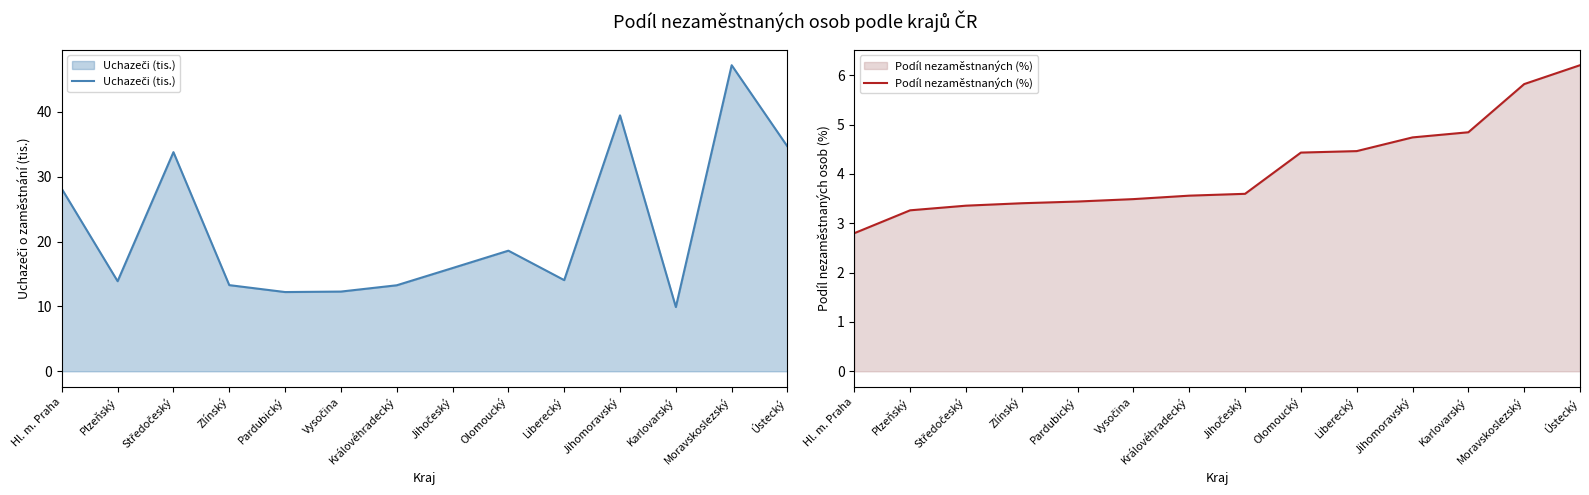

What is the minimum value shown in the chart?

2.8